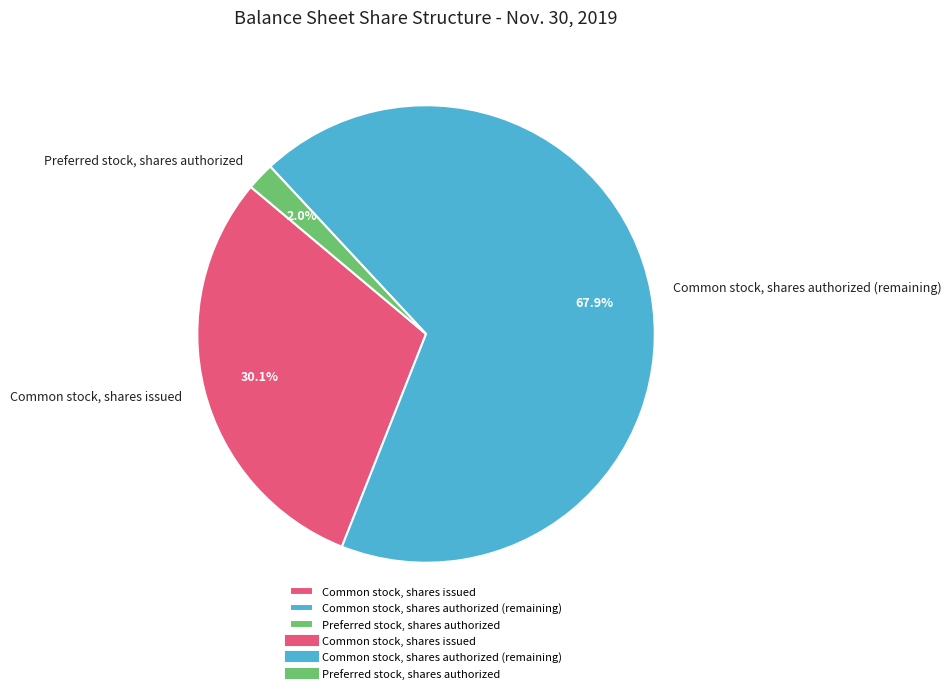

Is there any slice that represents more than half of the pie?

Yes